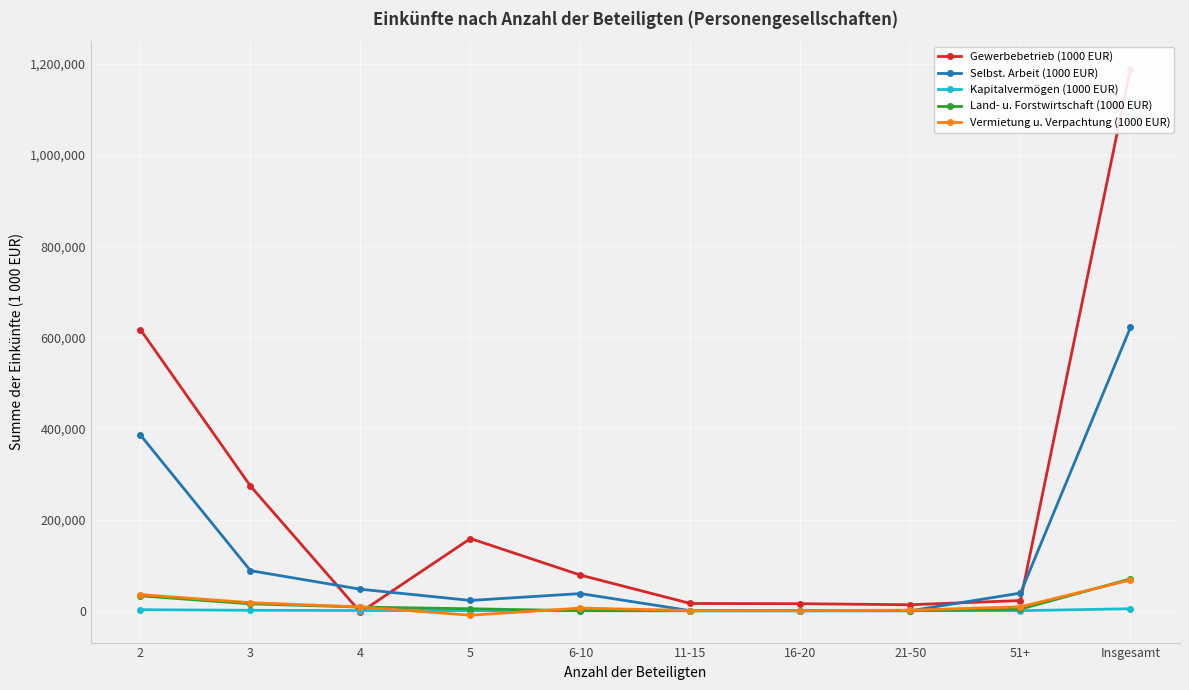

What is the difference between the Gewerbebetrieb (1000 EUR) values at 4 and 2?

620105